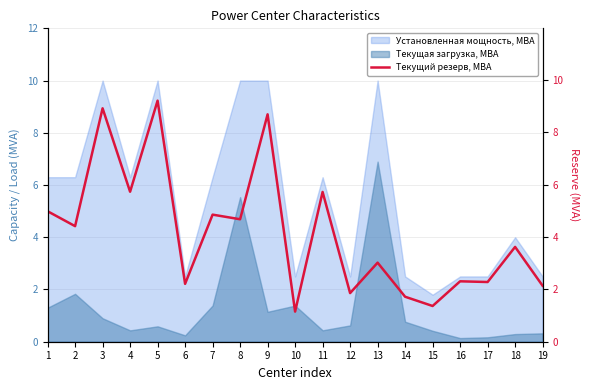

What is the change in value from 7 to 19?

-2.7